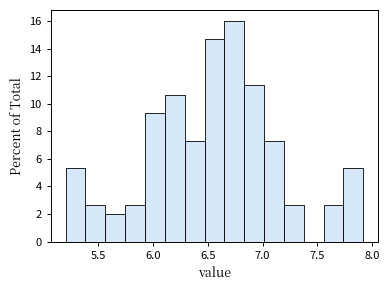

Around what value on the x-axis is the tallest bar? Give the approximate position of its centre, as read against the axis.

6.75